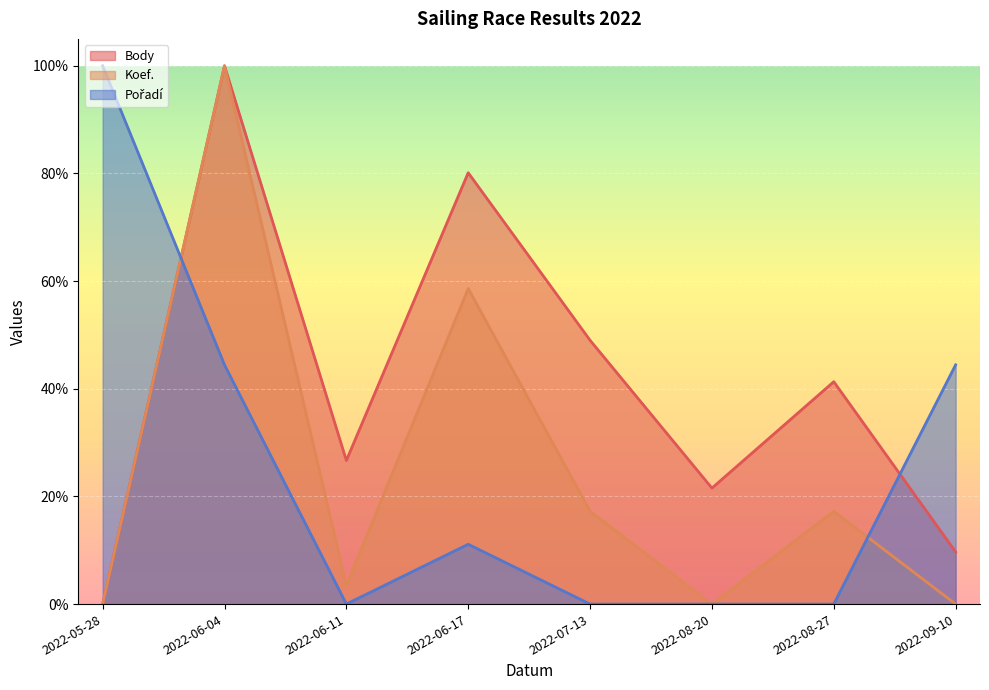

What is the approximate value of Body at 2022-06-17?

0.8